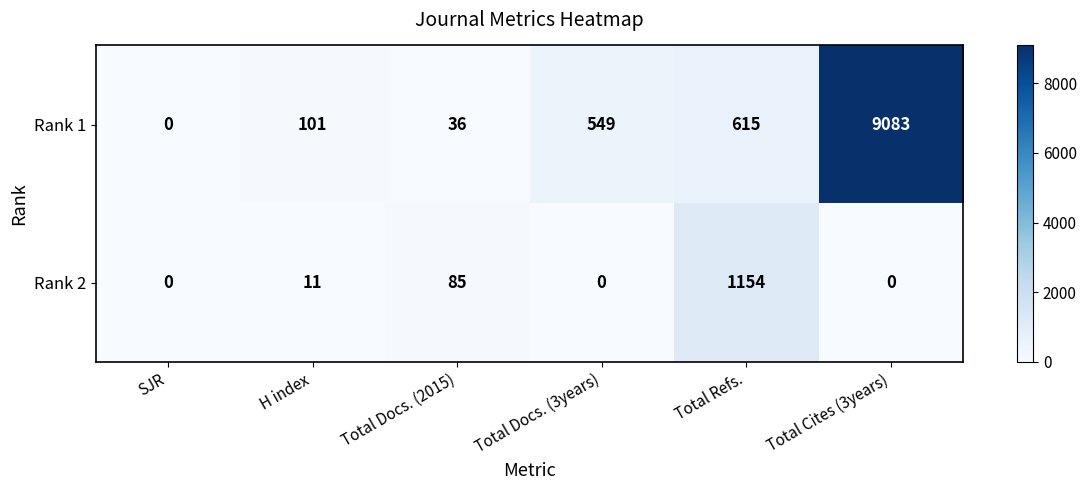

Which category has the lowest value in the Rank 1 series?

SJR